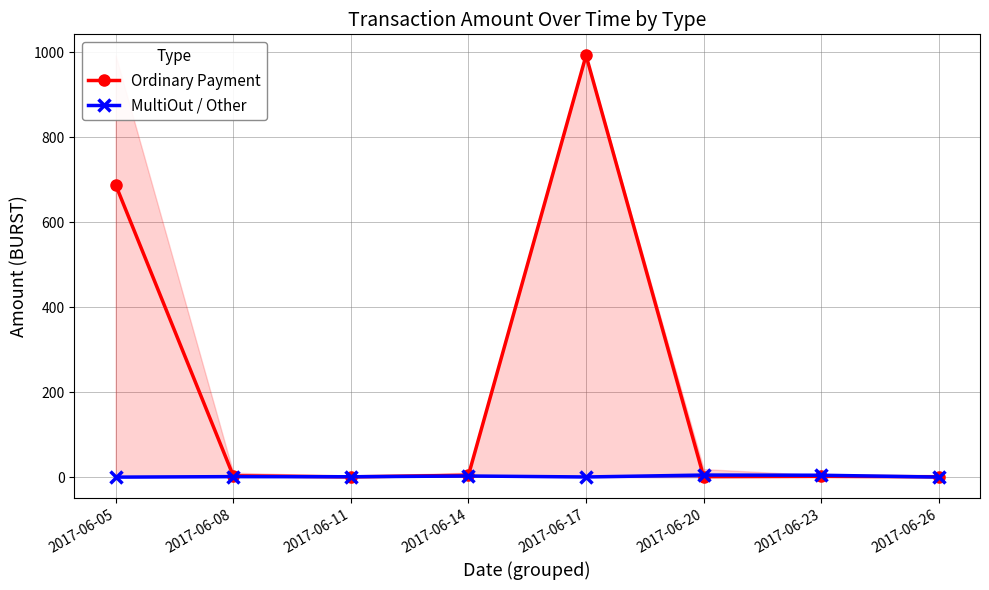

What is the value of the Ordinary Payment point at the 3rd from the left?

0.7